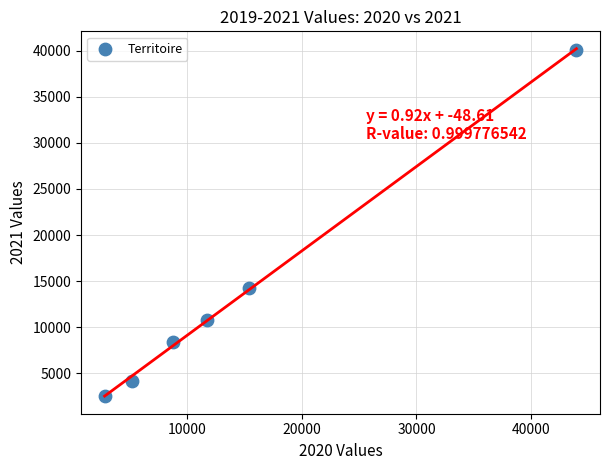

What is the average Y value?

13369